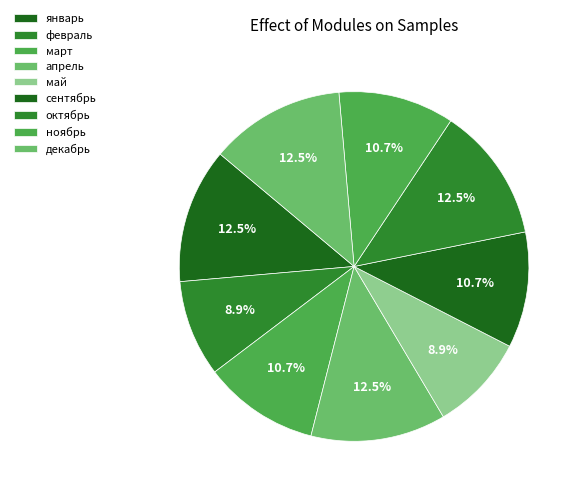

How much of the chart is everything except январь?

87.5%